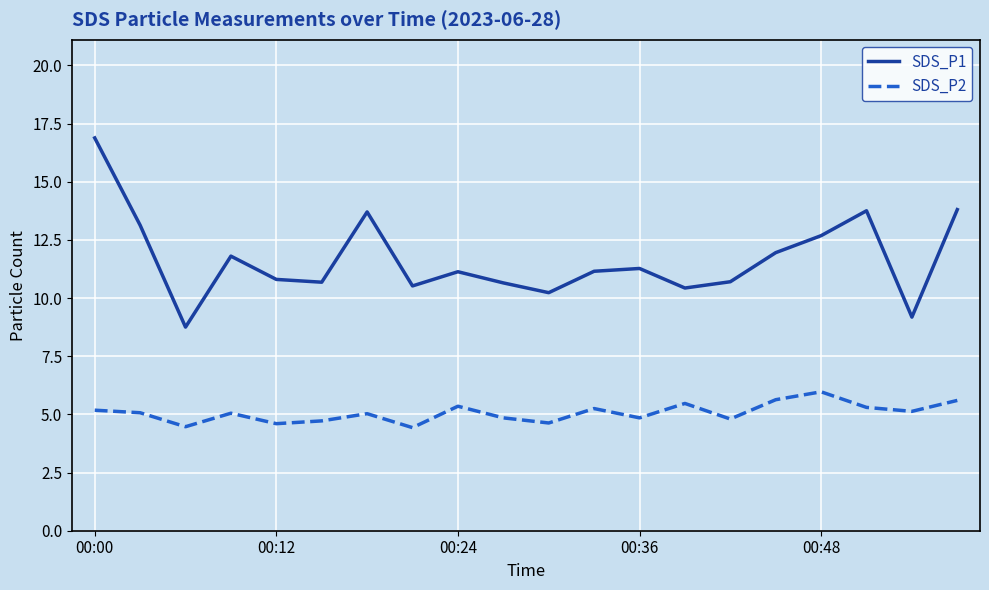

Which series has the widest spread of values?

SDS_P1